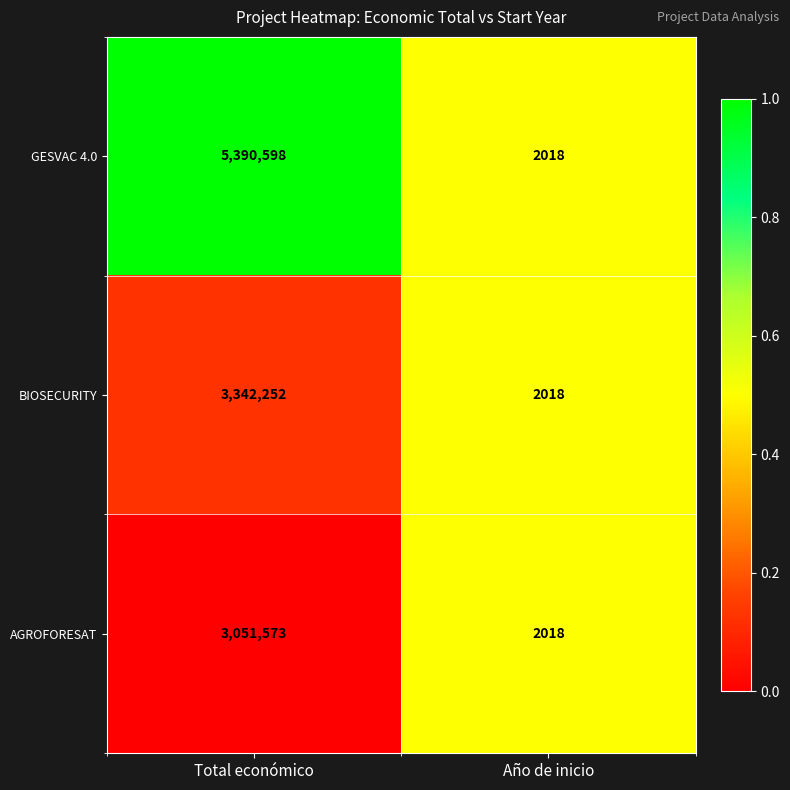

Rank the series by their maximum value, from lowest to highest.

AGROFORESAT, BIOSECURITY, GESVAC 4.0